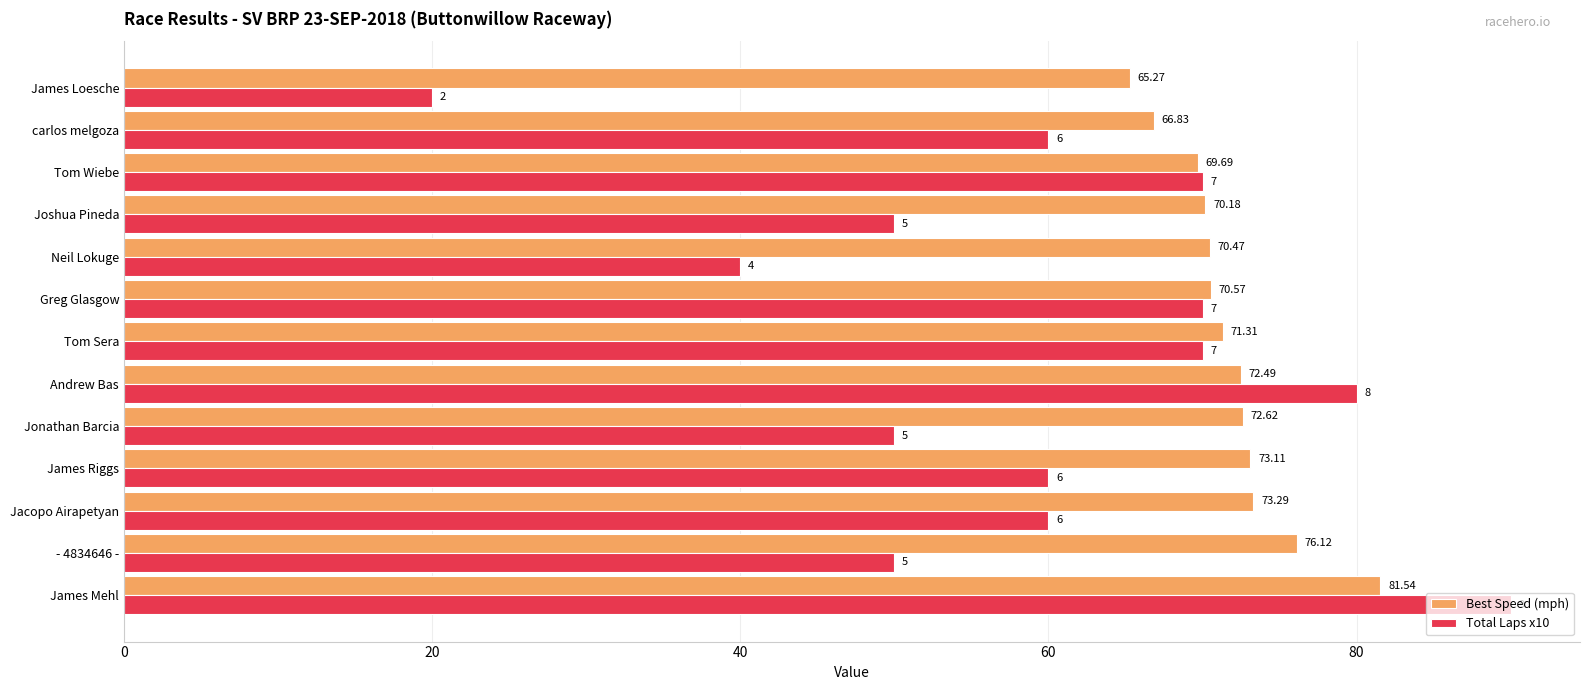

At which category is the sum across all series the highest?

James Mehl